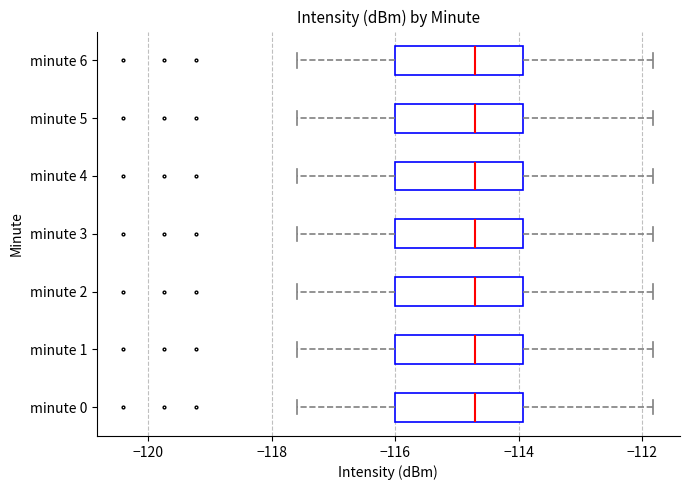

Reading bottom to top, read every box against the x-axis: the position of its median line, the range the box covers, and the ends of its whiskers. The values are not printed on the chart, so give them approximately, as read against the axis.

minute 0: median -114.8, box -116.0 to -114.0, whiskers -117.6 to -111.8
minute 1: median -114.8, box -116.0 to -114.0, whiskers -117.6 to -111.8
minute 2: median -114.8, box -116.0 to -114.0, whiskers -117.6 to -111.8
minute 3: median -114.8, box -116.0 to -114.0, whiskers -117.6 to -111.8
minute 4: median -114.8, box -116.0 to -114.0, whiskers -117.6 to -111.8
minute 5: median -114.8, box -116.0 to -114.0, whiskers -117.6 to -111.8
minute 6: median -114.8, box -116.0 to -114.0, whiskers -117.6 to -111.8